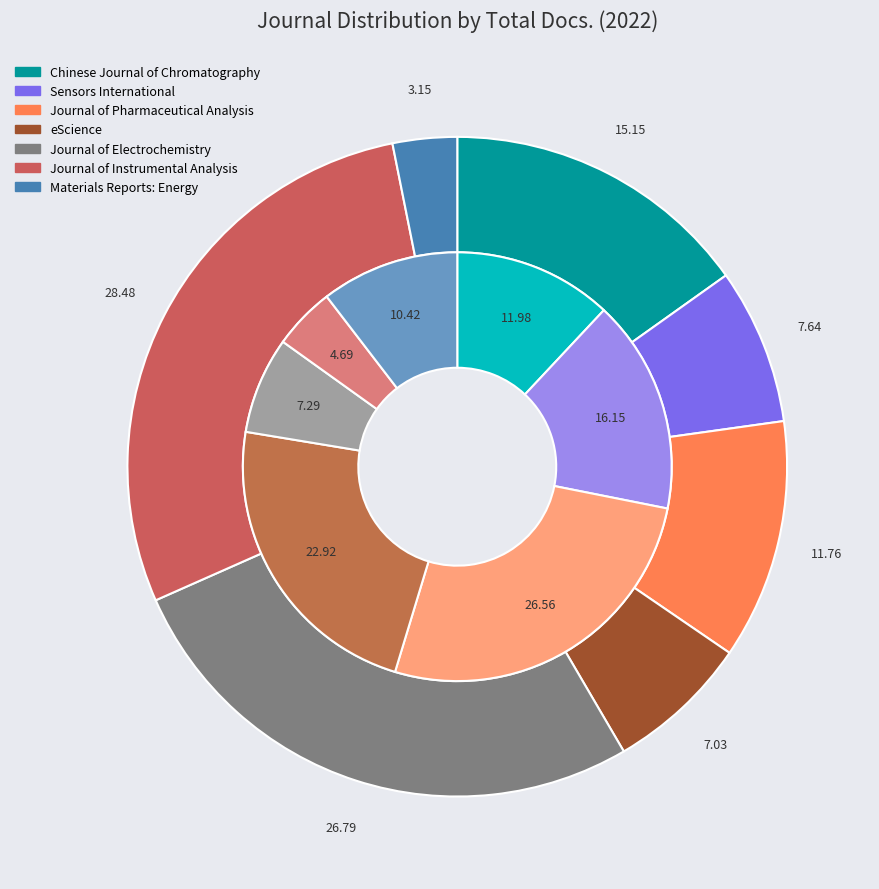

Rank the categories by value from highest to lowest.

Journal of Instrumental Analysis, Journal of Electrochemistry, Chinese Journal of Chromatography, Journal of Pharmaceutical Analysis, Sensors International, eScience, Materials Reports: Energy